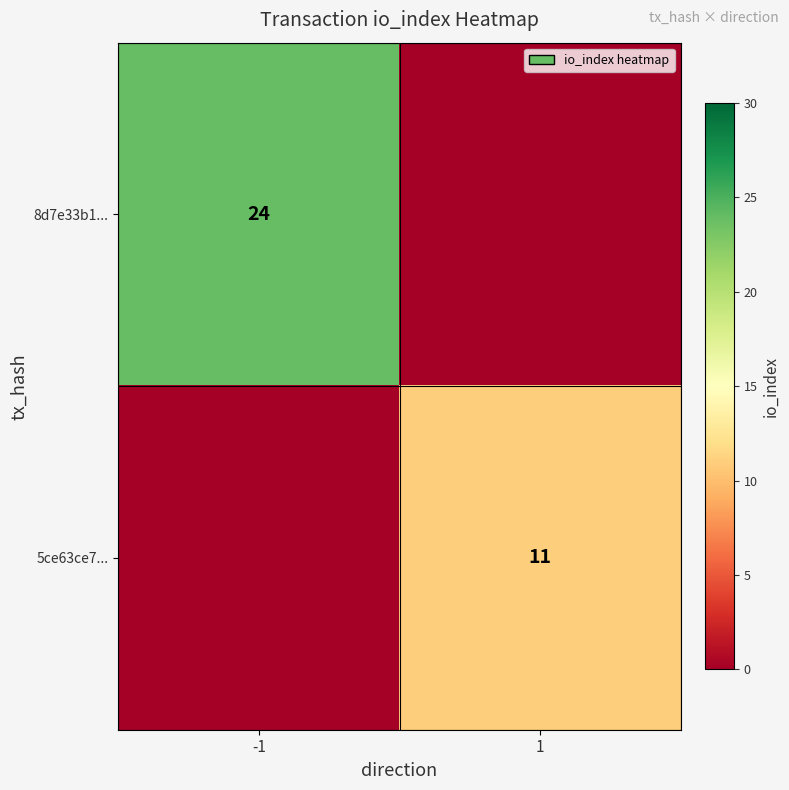

True or false: 5ce63ce7... has a value of 11 at 1.

True